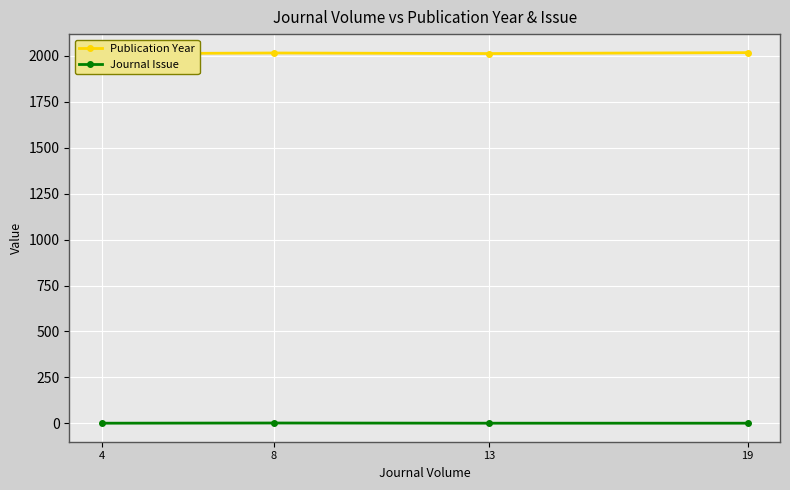

The value of Publication Year at 8 is 647. True or false?

False